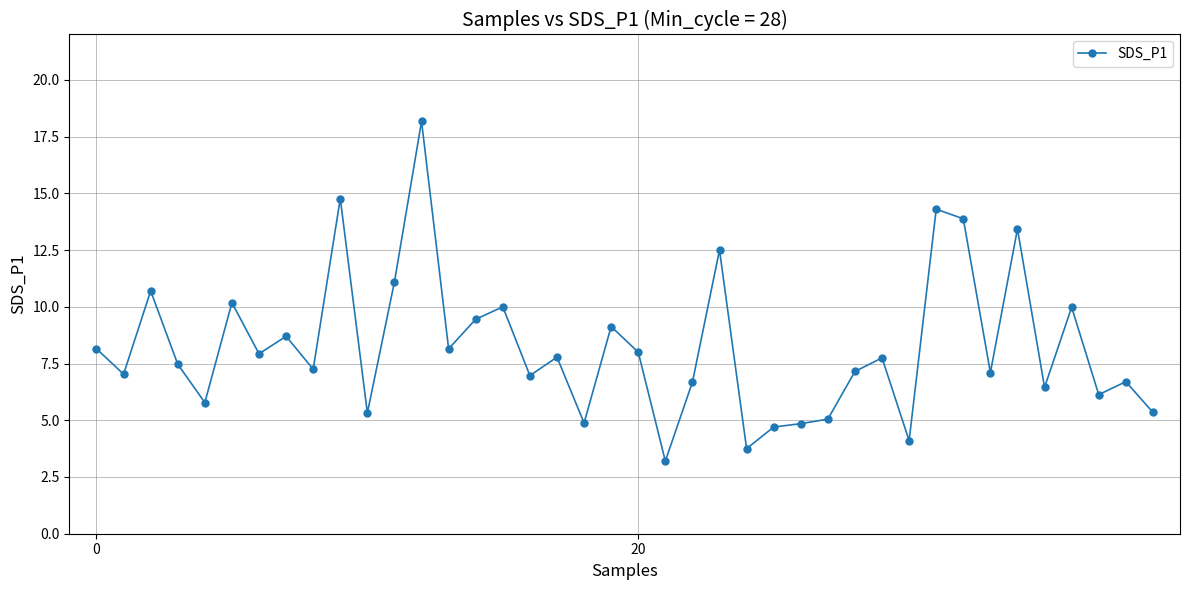

What is the sum of all values?

330.0